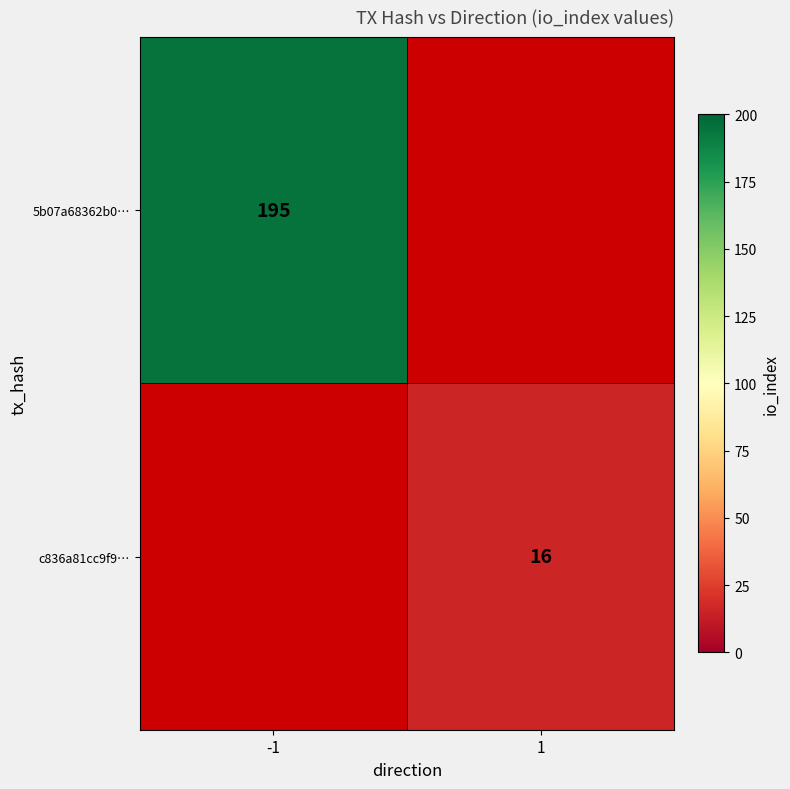

The value of c836a81cc9f9… at 1 is 16. True or false?

True